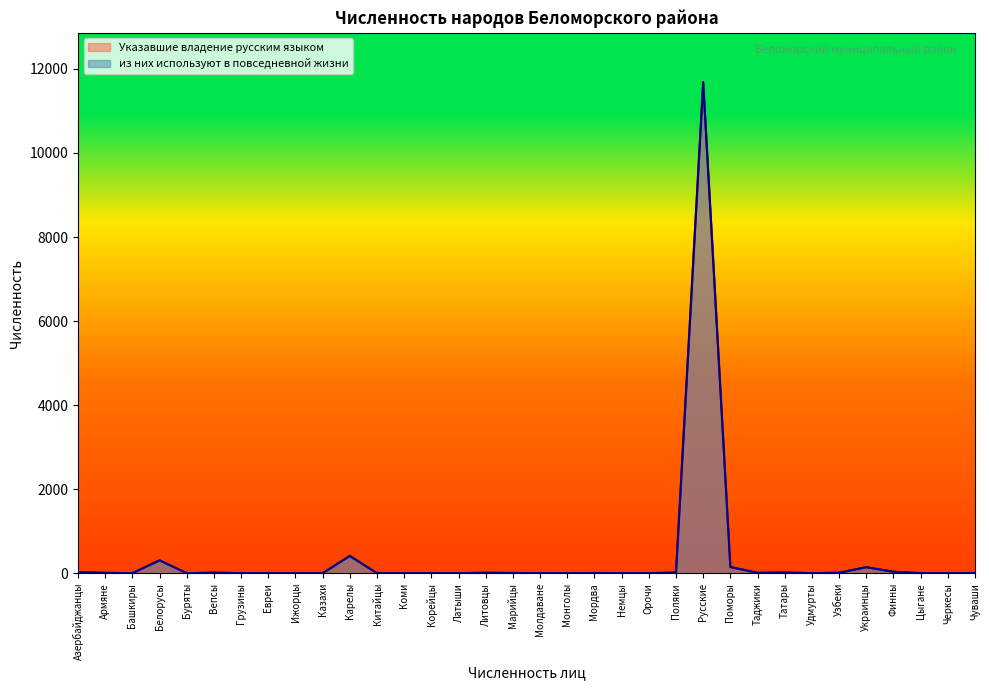

How many distinct data groups are displayed?

2